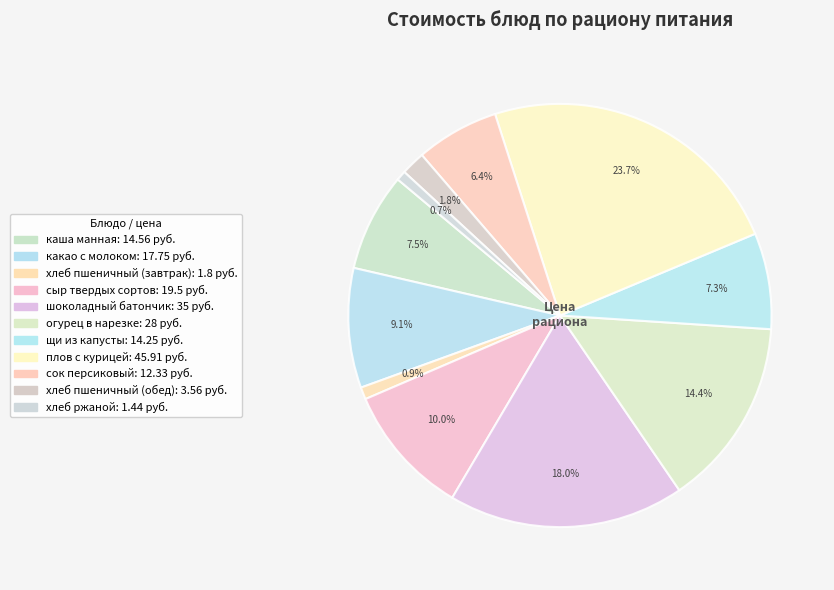

Count the number of slices in the pie.

11